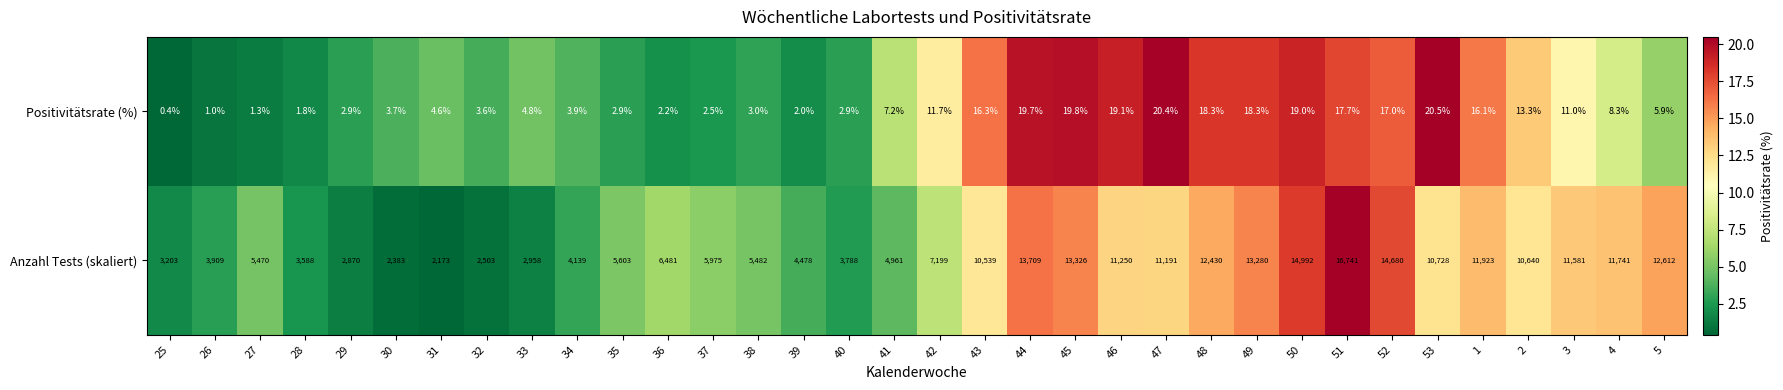

The value of Positivitätsrate (%) at 53 is 12.6. True or false?

False